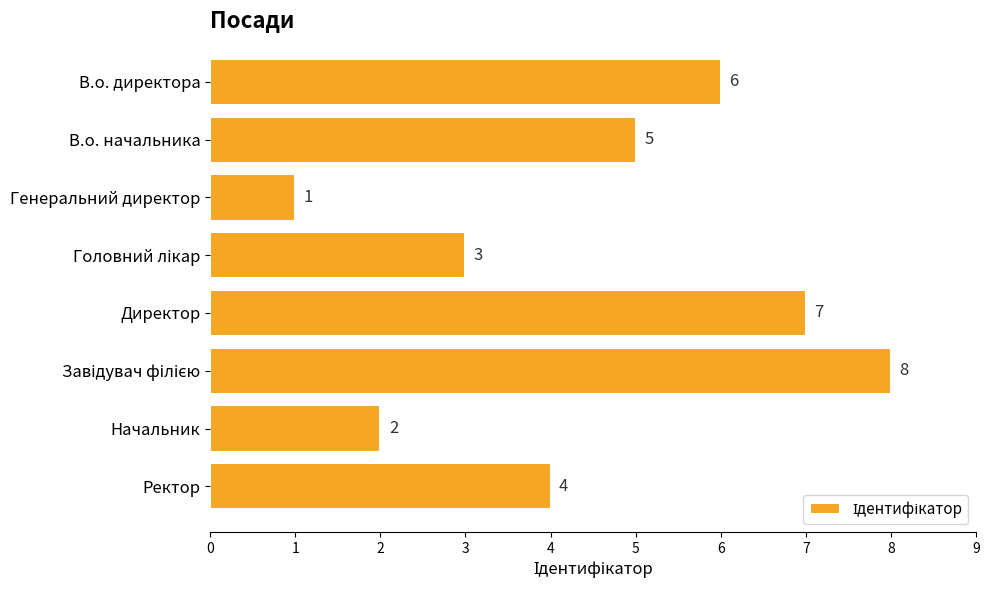

The chart shows a value of 2 at Генеральний директор. True or false?

False